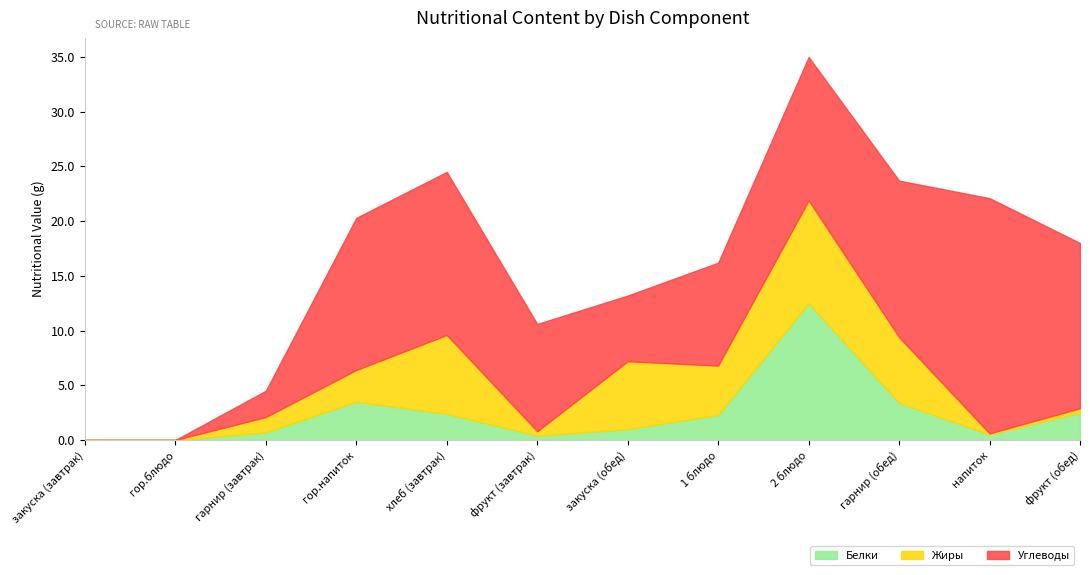

What position from the left is закуска (завтрак)?

1